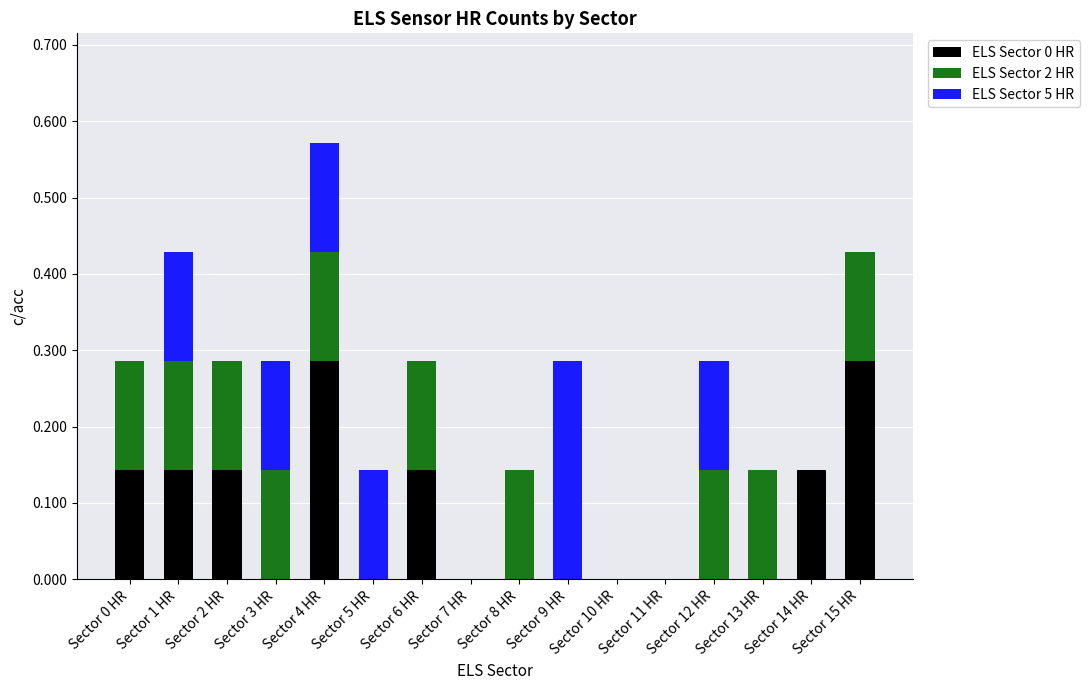

What is the sum of all ELS Sector 0 HR values?

1.3